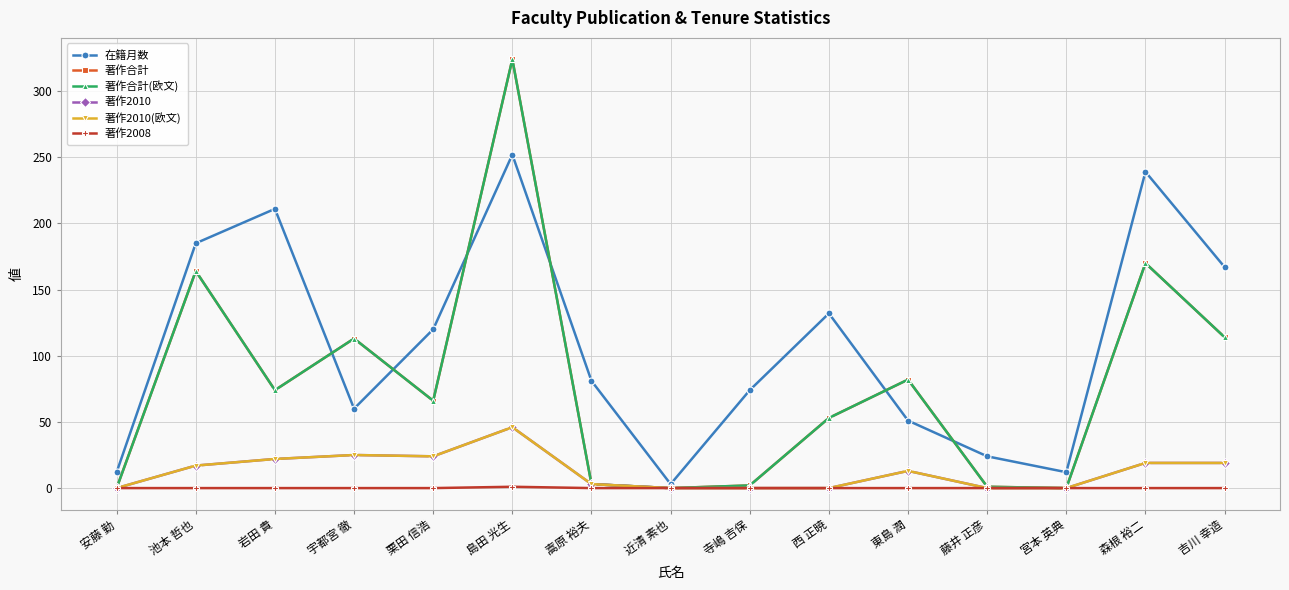

At which label does 著作2010 first exceed 13?

池本 哲也